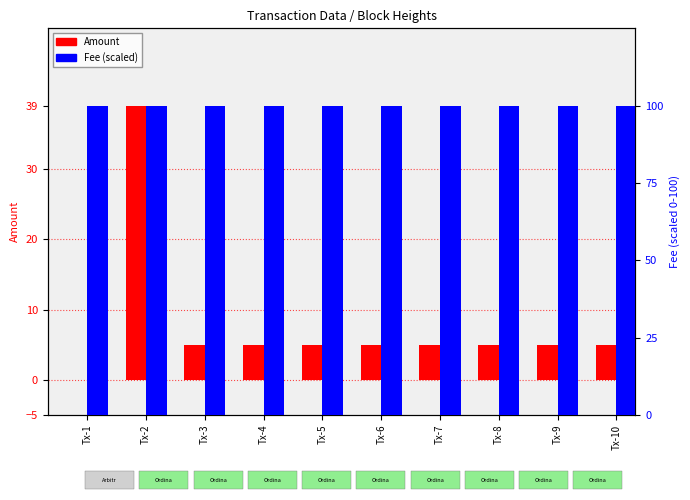

True or false: Amount has a value of 5 at Tx-8.

True